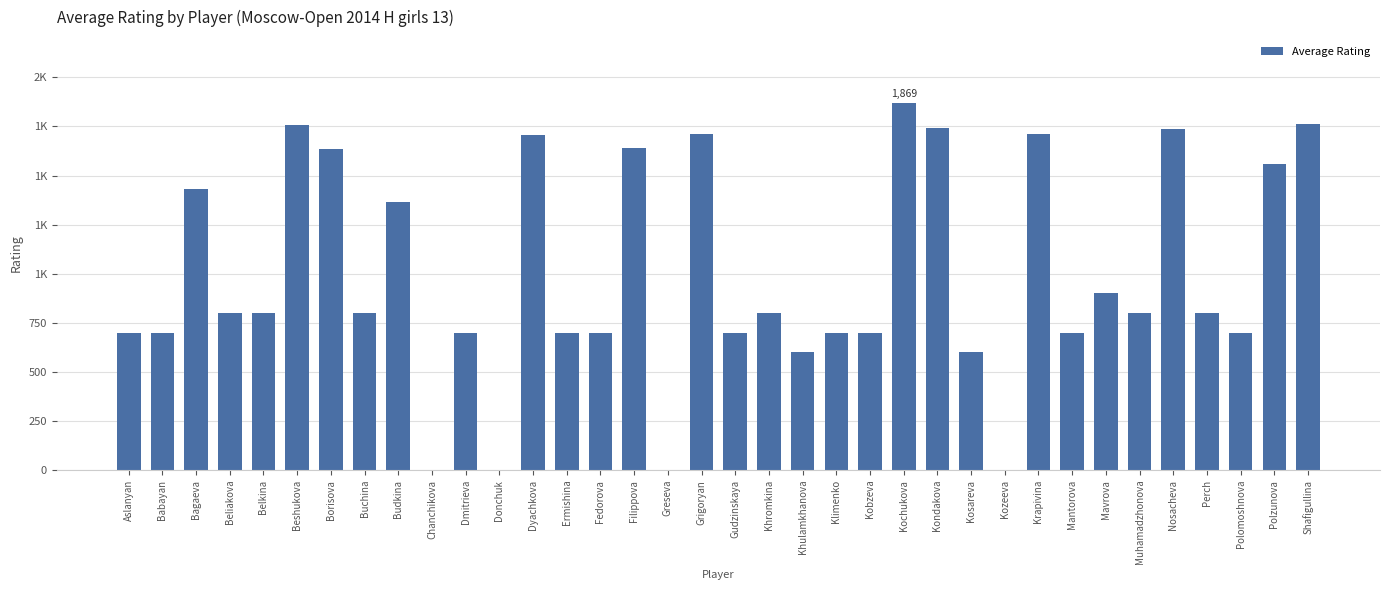

Are the bars horizontal?

No